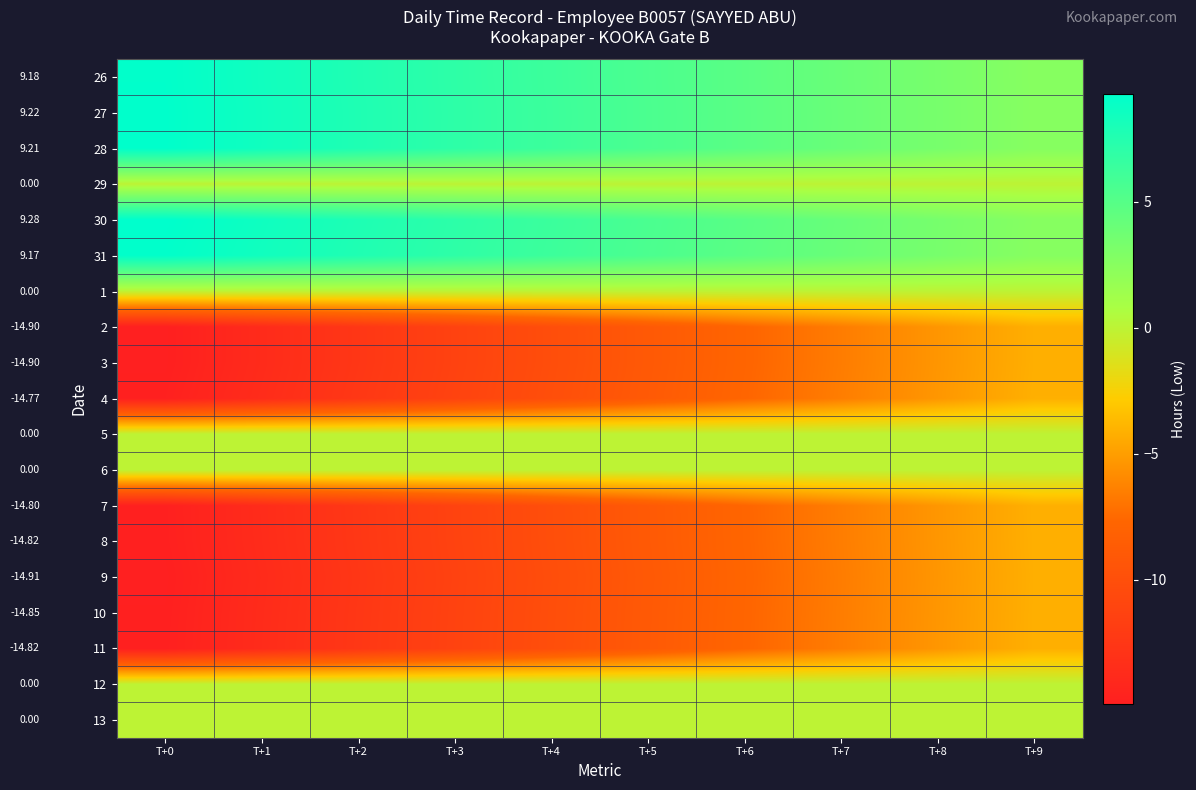

At how many categories does at least one series exceed 8?

2